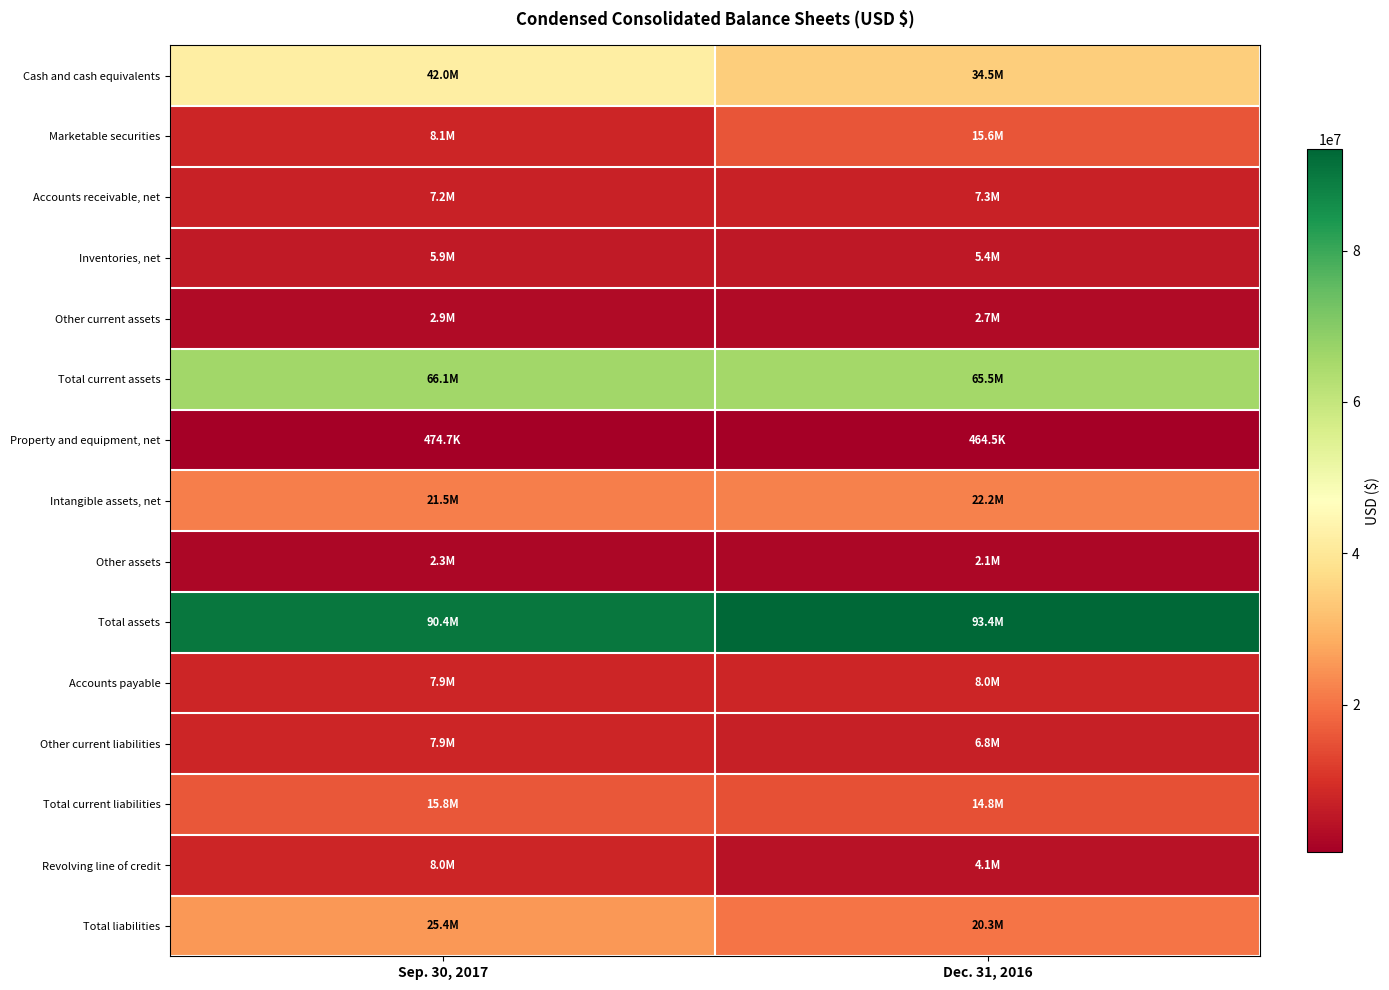

What is the difference between the highest and lowest values at Dec. 31, 2016?

92940112